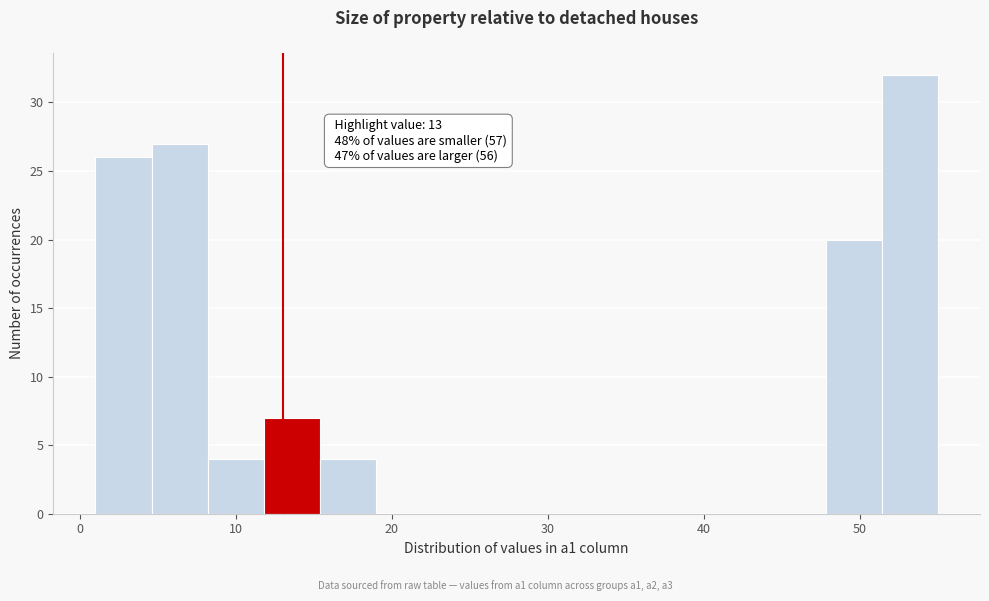

Read against the x-axis, roughly where is the centre of the tallest bar?

53